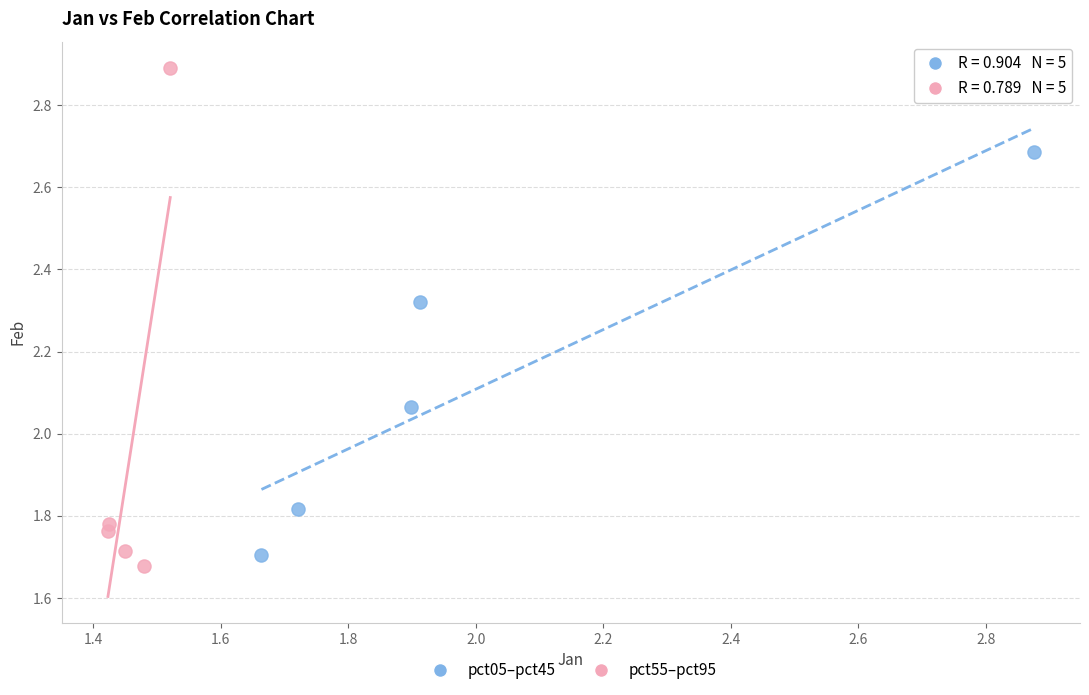

Which series has the widest spread of Y values?

pct55–pct95